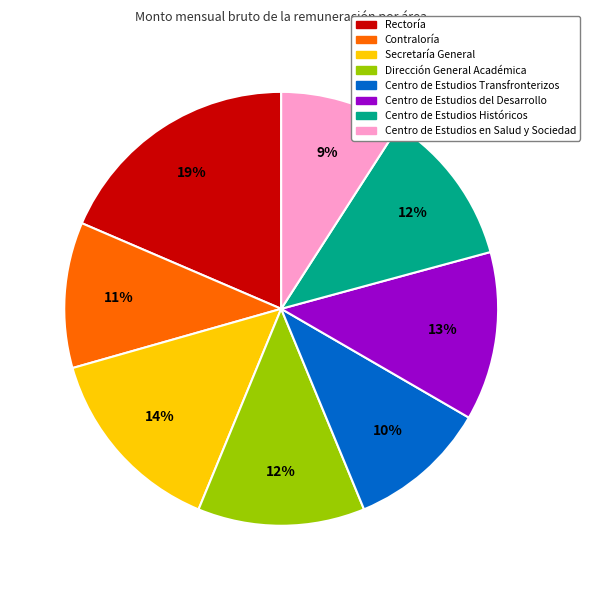

Between Contraloría and Dirección General Académica, which is larger?

Dirección General Académica